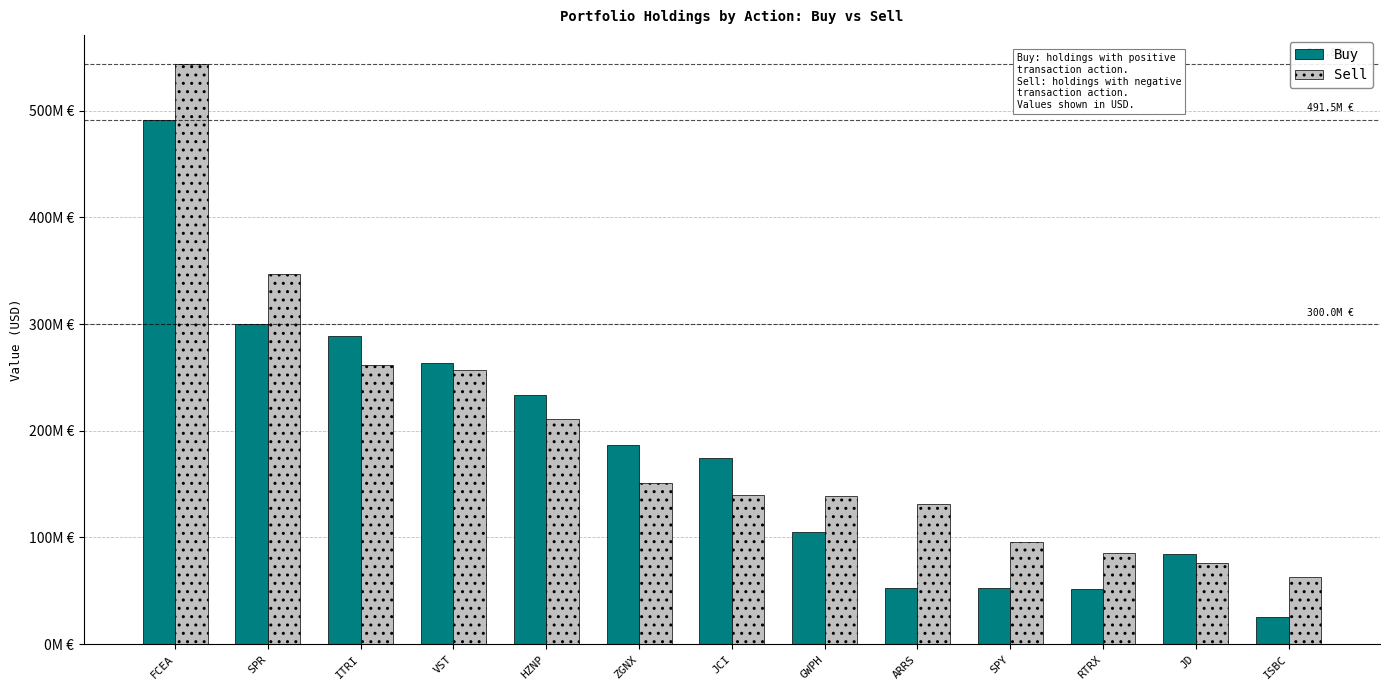

Are the bars horizontal?

No